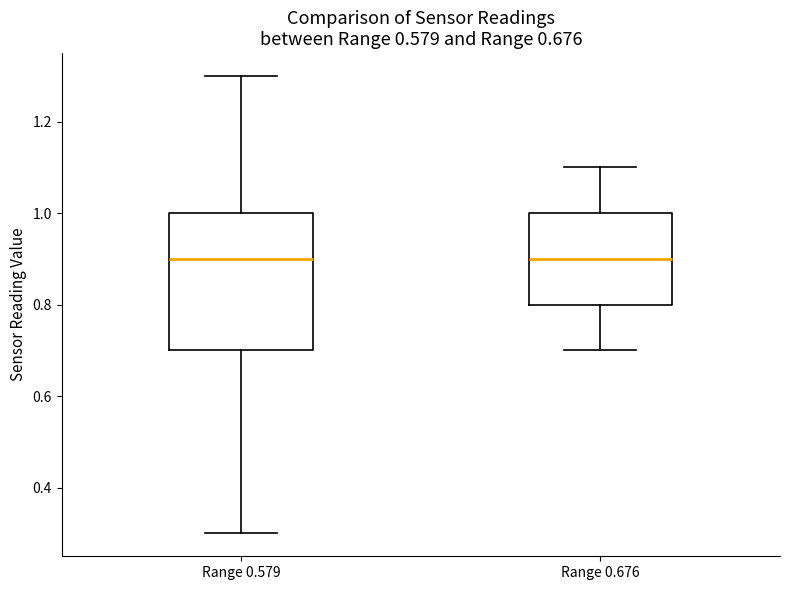

Which box is the tallest, from its lower edge to its upper edge?

Range 0.579